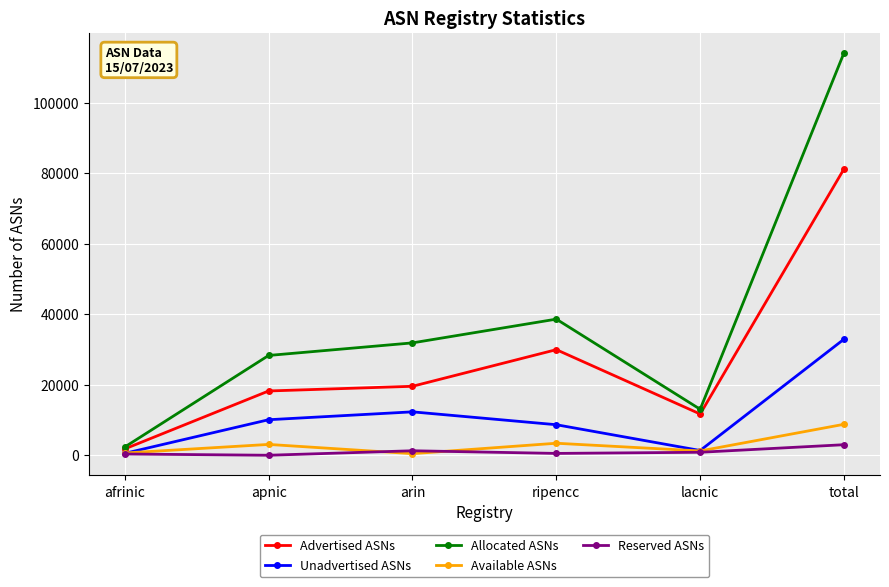

What is the sum of all Unadvertised ASNs values?

65870